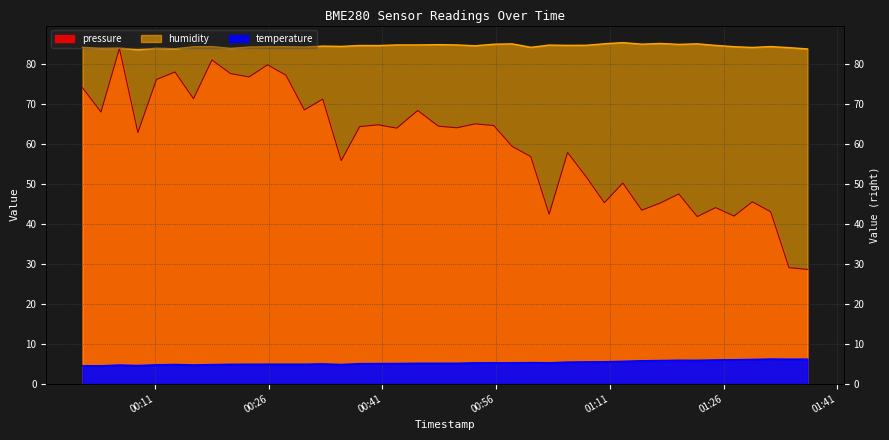

List the series in order of their peak value, highest first.

humidity, pressure, temperature